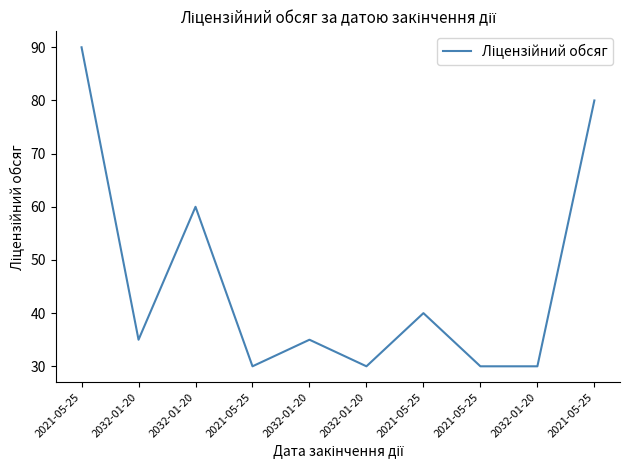

How many lines are shown in the chart?

1